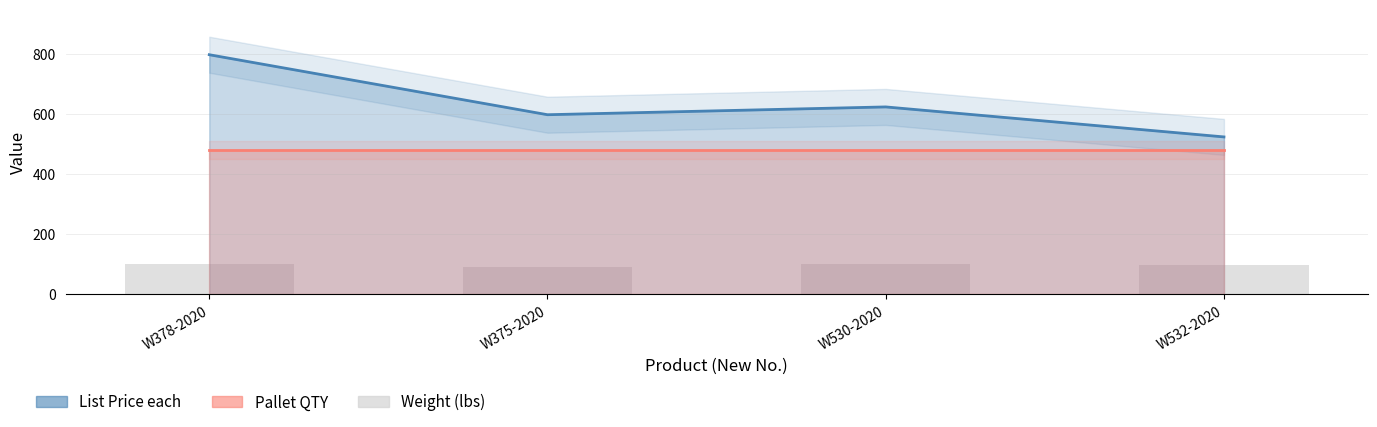

At which category does the chart reach its minimum across all series?

W532-2020